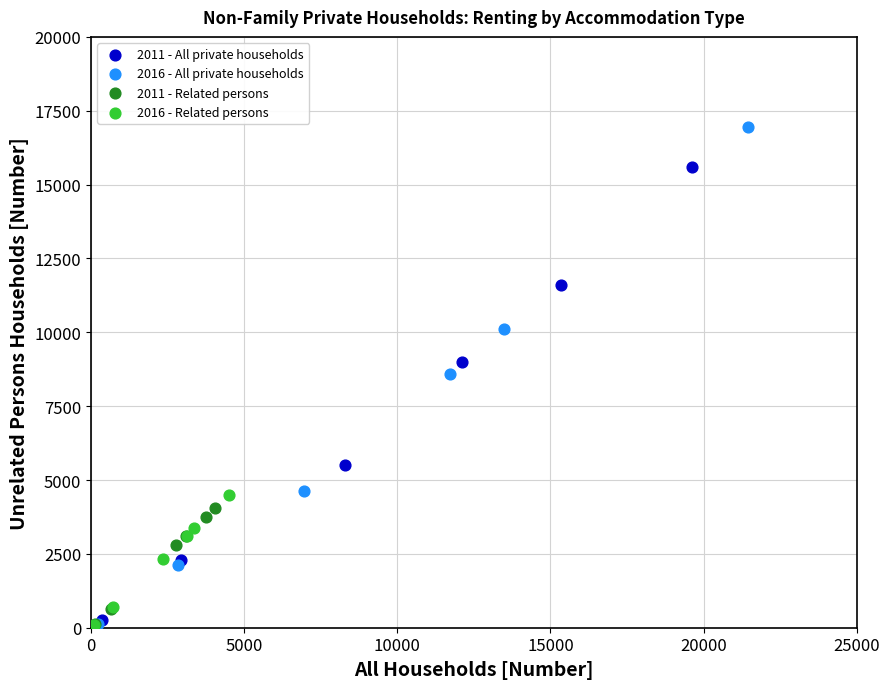

Which series reaches the maximum Y coordinate?

2016 - All private households